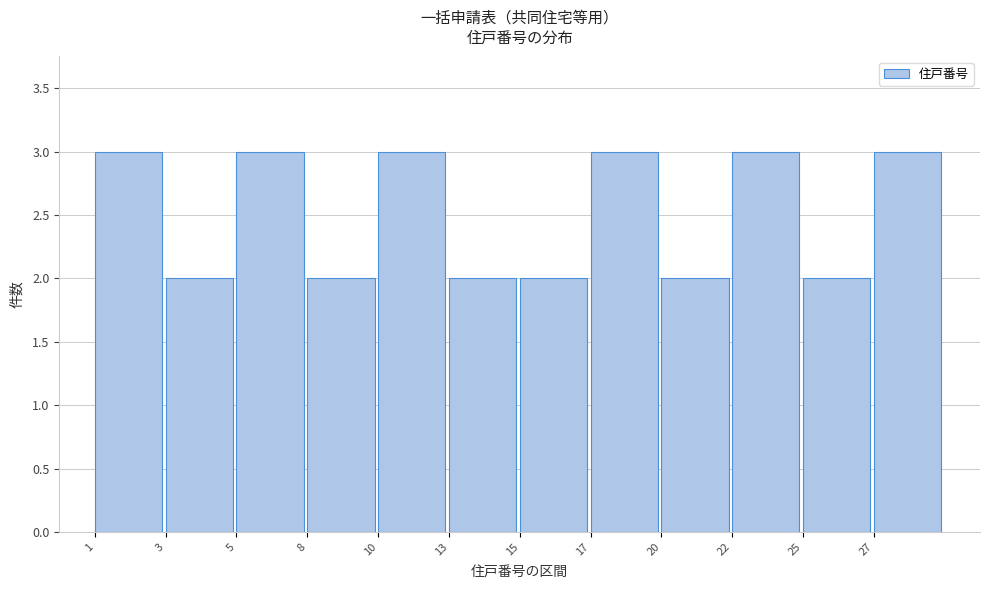

Reading left to right, transcribe all the data shown in this chart.

3	2	3	2	3	2	2	3	2	3	2	3